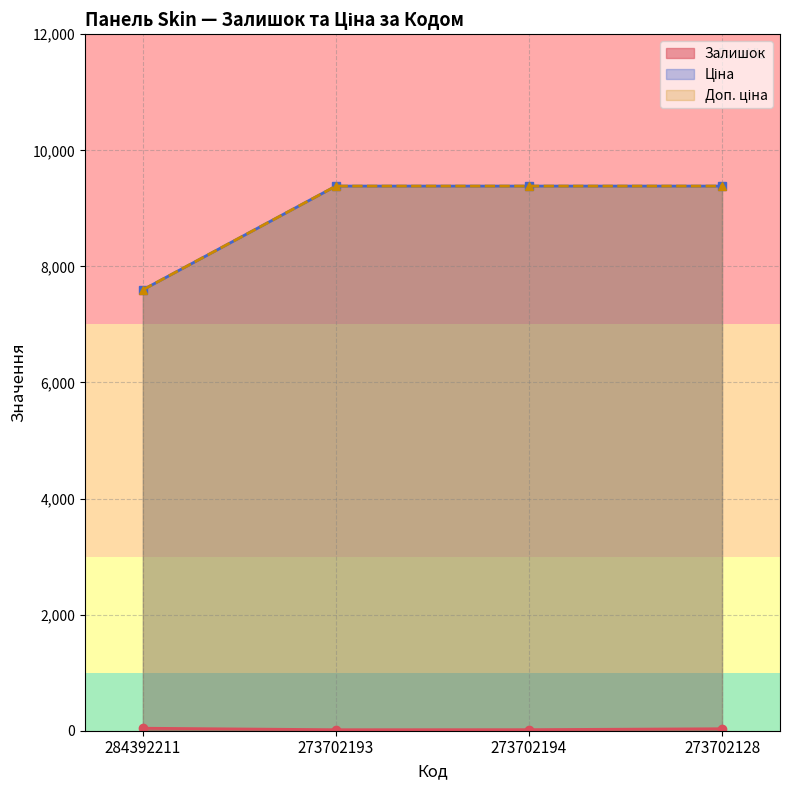

How many data points does each series have?

4